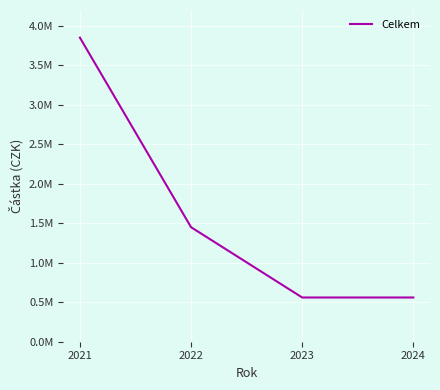

What is the sum of all values?

6420000